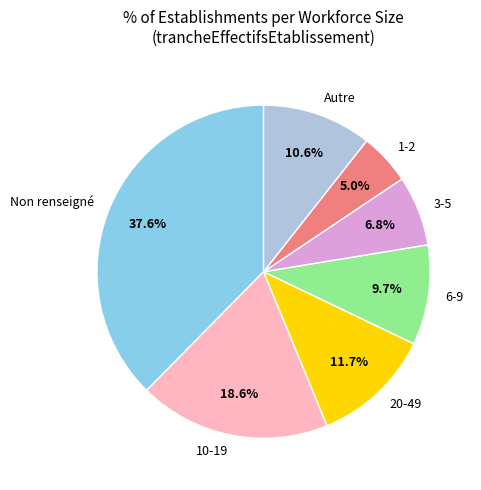

Is the sum of 20-49 and Non renseigné greater than half?

No